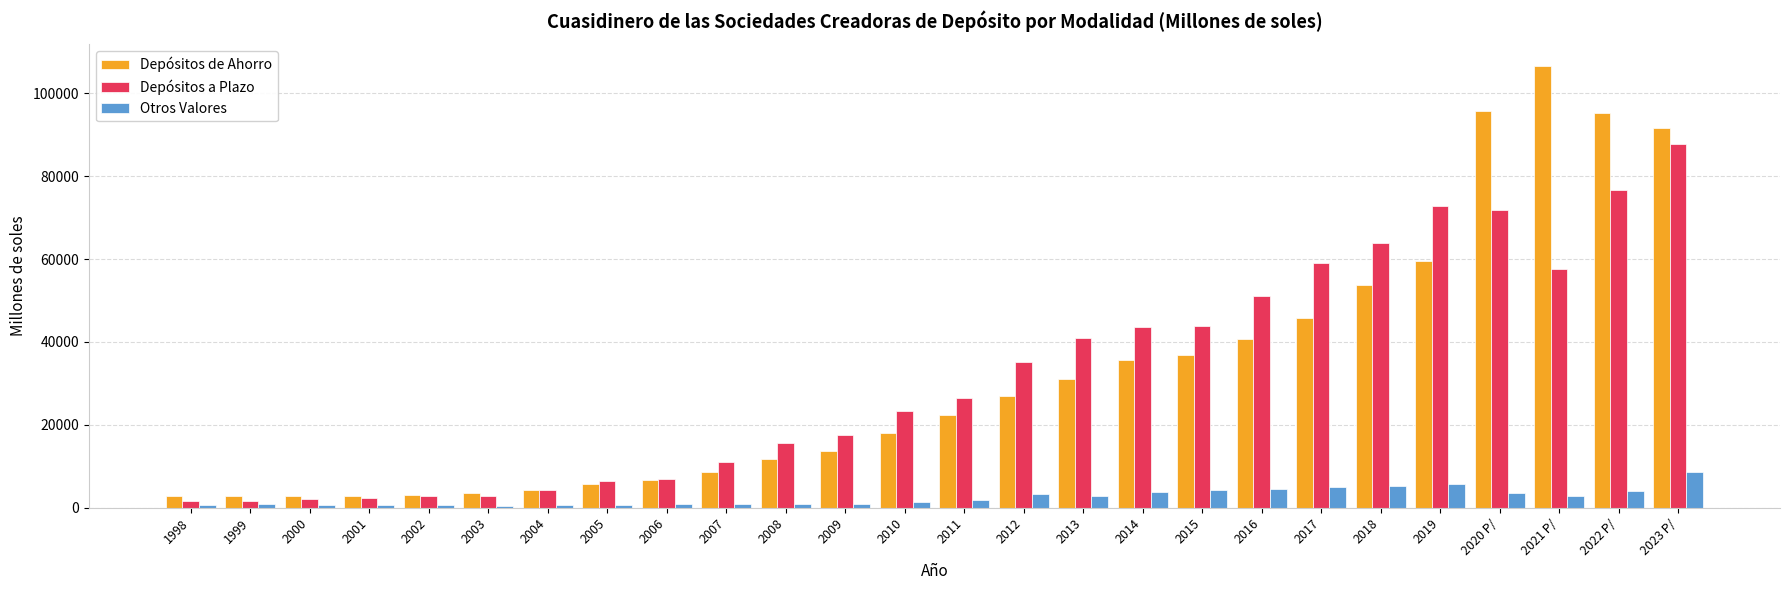

Rank the series by their maximum value, from highest to lowest.

Depósitos de Ahorro, Depósitos a Plazo, Otros Valores